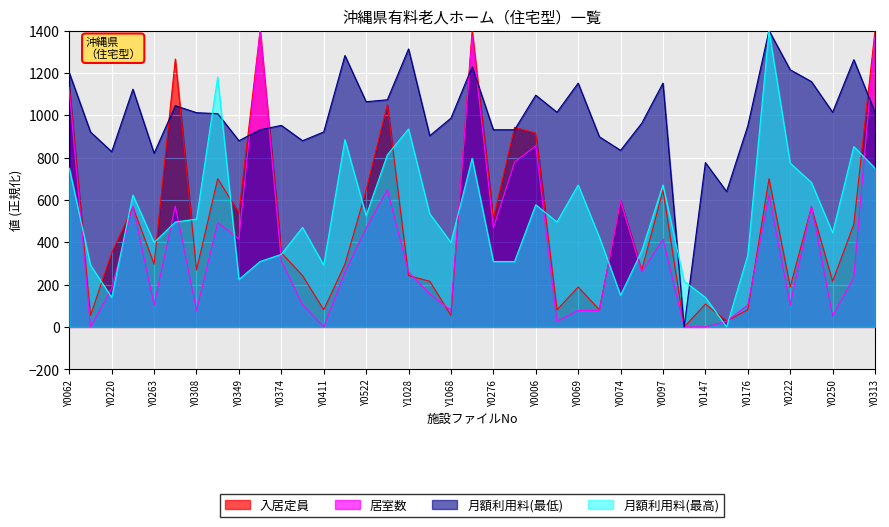

True or false: 月額利用料(最高) has a value of 139.2 at Y0147.

True